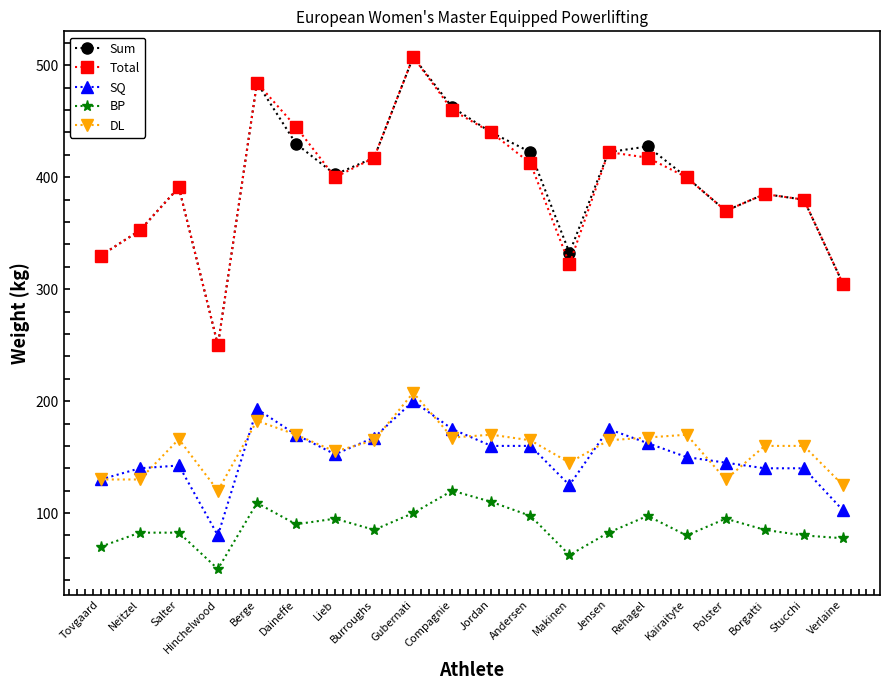

True or false: BP has more than 2 points higher than both neighbors.

True